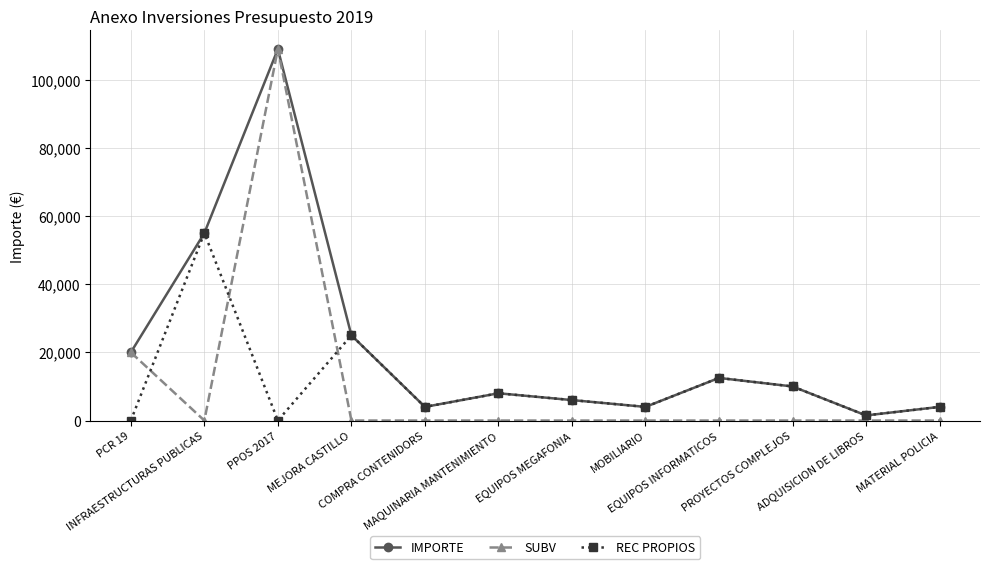

Which category has the highest value across all series?

PPOS 2017